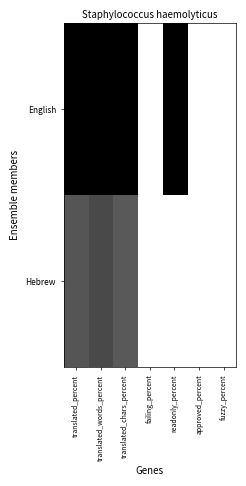

What is the spread (max minus min) of values at readonly_percent?

100.0